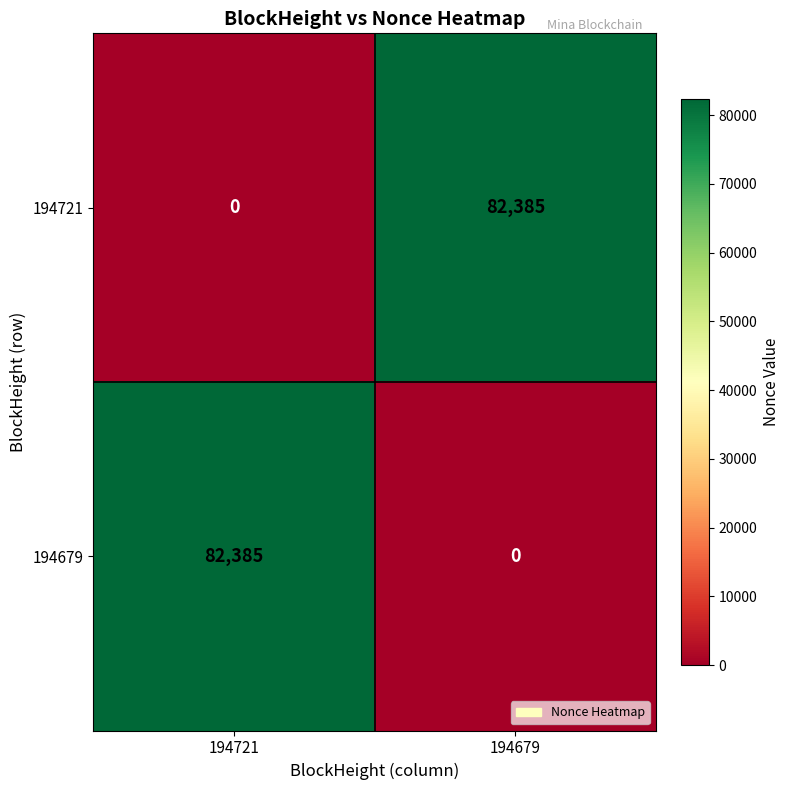

Rank the series at 194679 from highest to lowest value.

194721, 194679